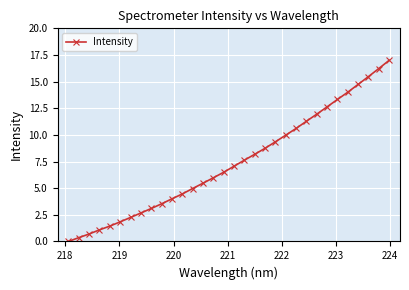

What is the average value?

7.4